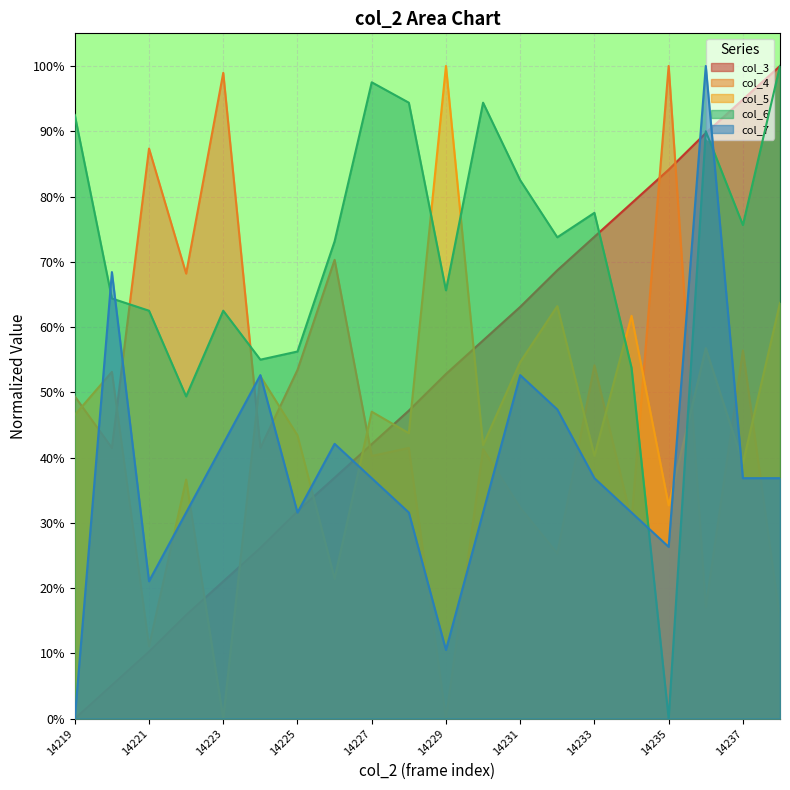

Which series has the widest spread of values?

col_3